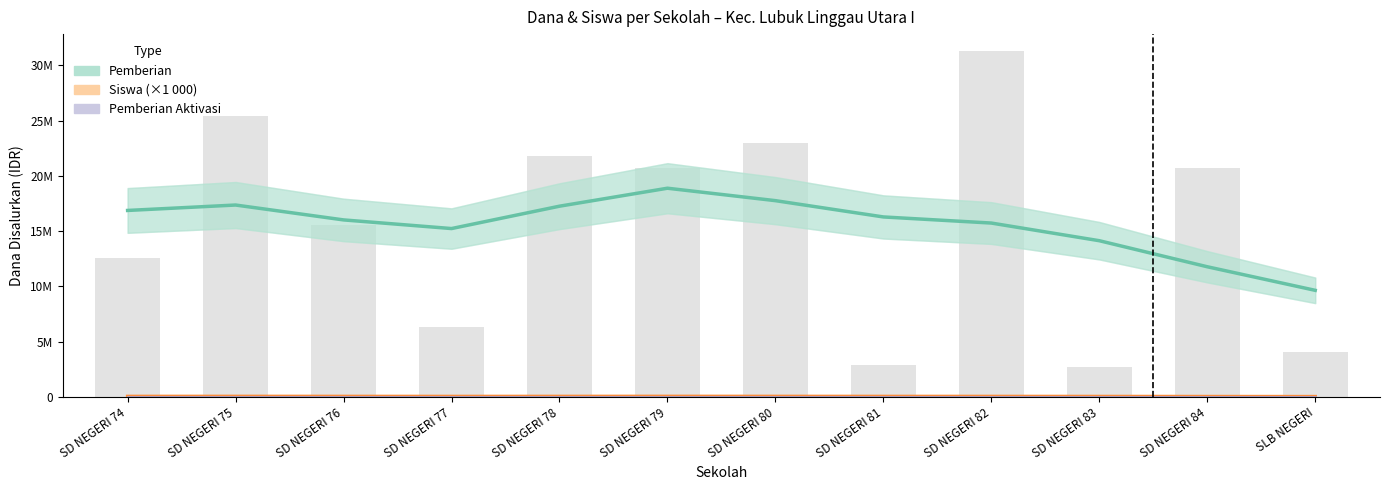

Reading left to right, list all the values displayed in this chart.

Pemberian: 16874020.6	17365093.7	16017776.8	15235075.7	17259668.6	18887000.3	17761503.3	16286726.4	15733716.7	14135154.8	11776886.0	9642377.1
Siswa (×1 000): 41060.9	43447.3	40640.4	37509.0	40958.6	44338.5	41884.2	39142.0	38301.8	34052.9	27898.0	22766.4
Pemberian Aktivasi: 0.0	0.0	0.0	0.0	0.0	0.0	0.0	0.0	0.0	0.0	0.0	0.0